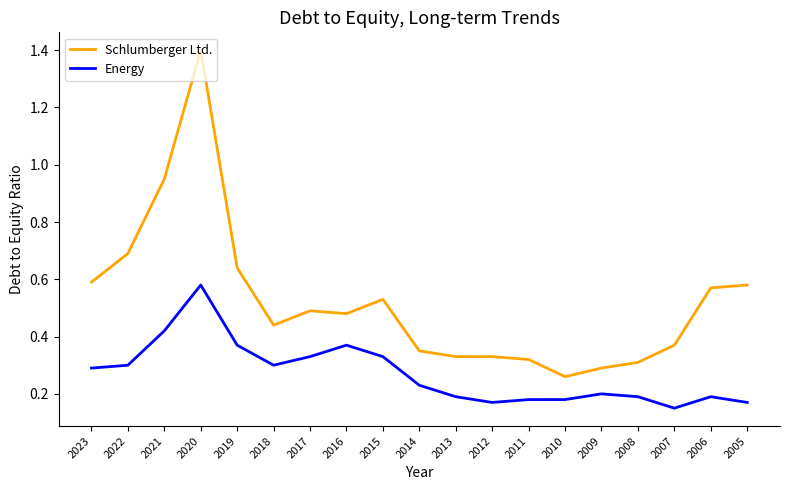

List the series in order of their peak value, highest first.

Schlumberger Ltd., Energy